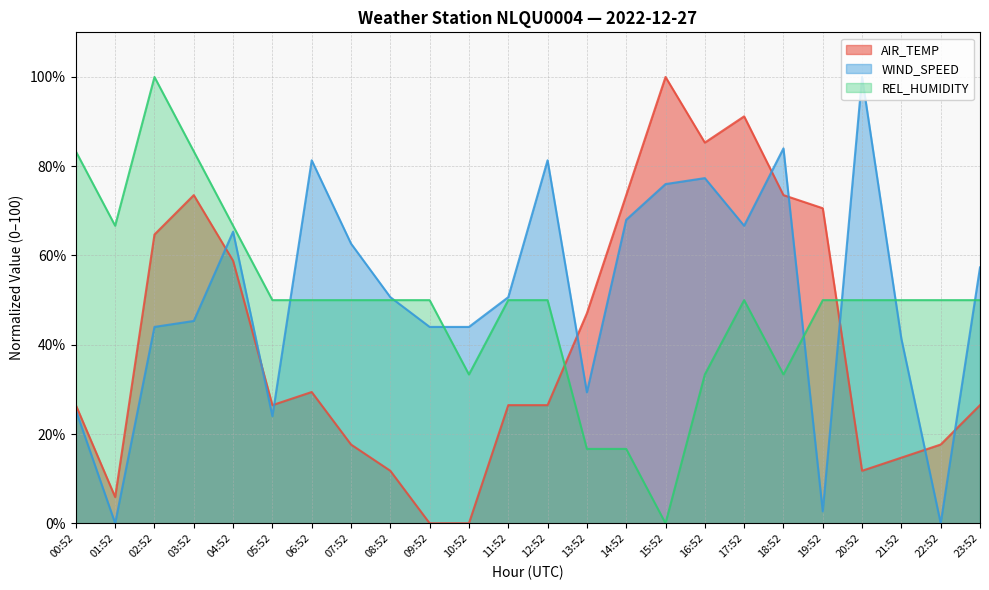

Between 20:52 and 18:52, which is larger?

18:52